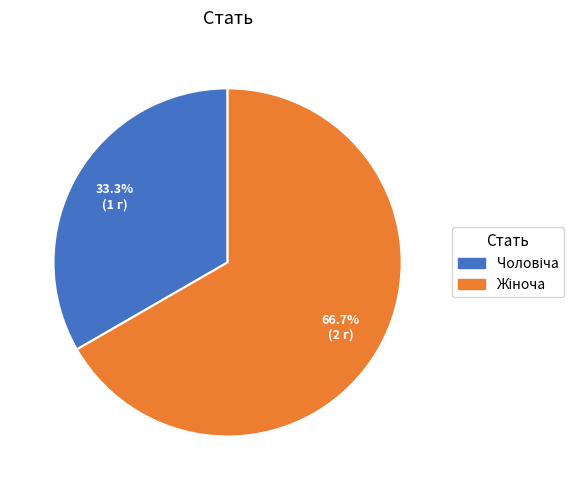

Is there a majority slice in this chart?

Yes